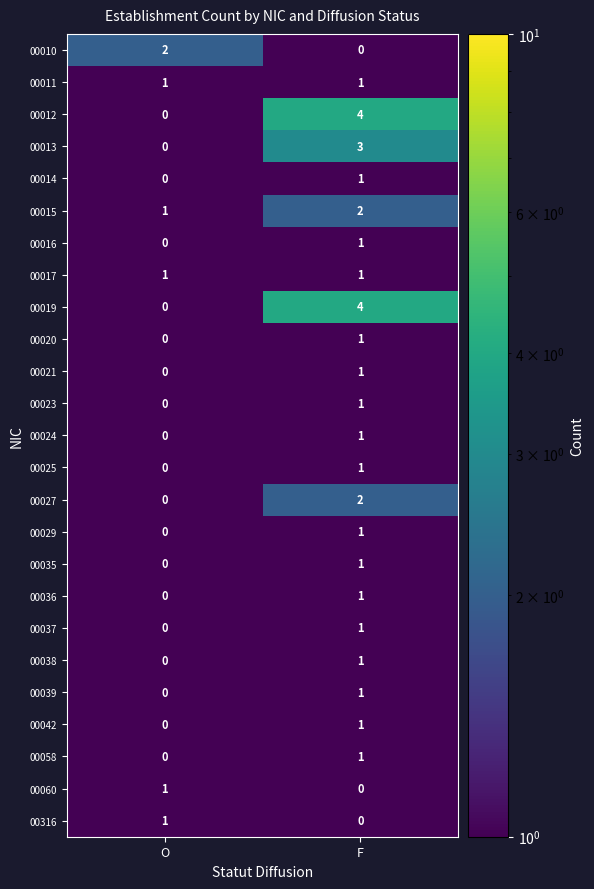

The 00035 series shows 0 at O. True or false?

True